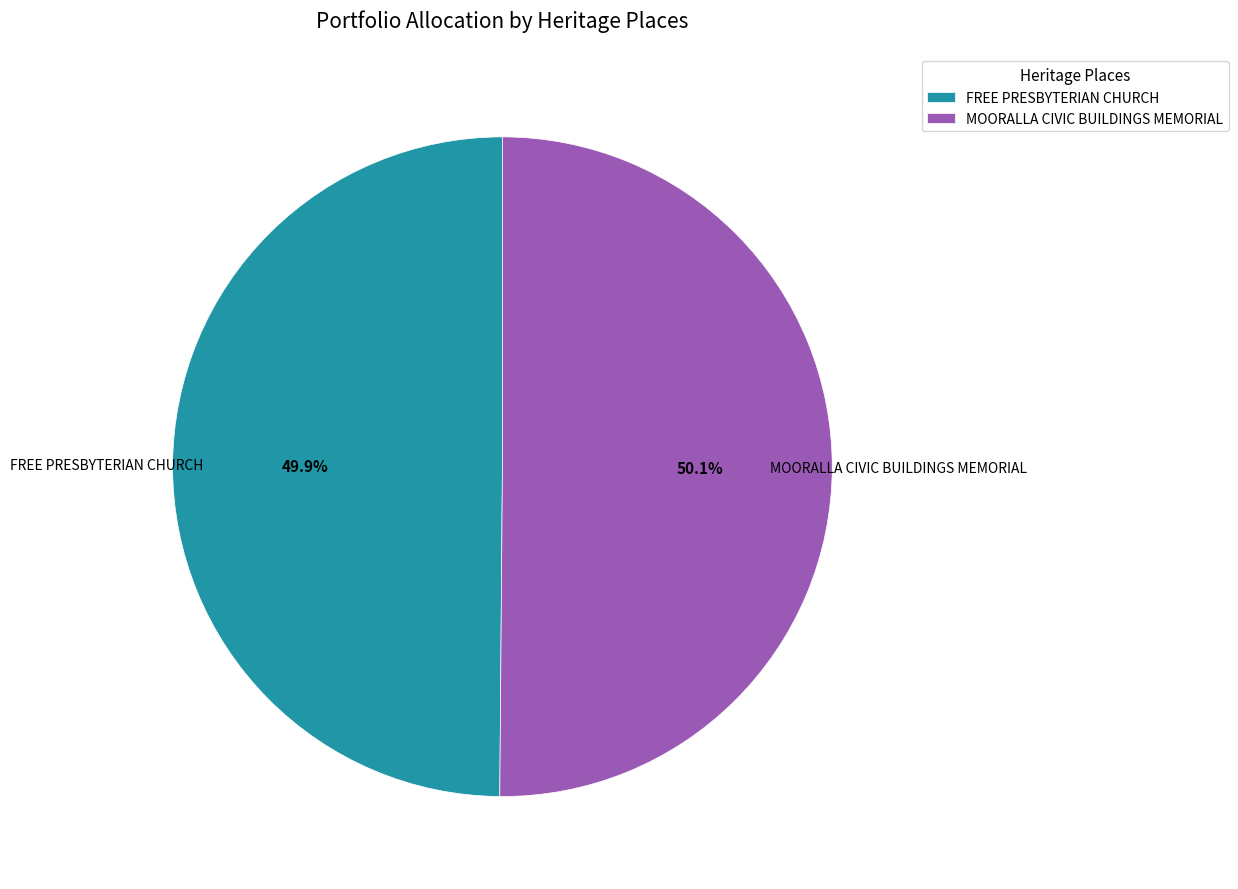

Is the sum of MOORALLA CIVIC BUILDINGS MEMORIAL and FREE PRESBYTERIAN CHURCH greater than half?

Yes